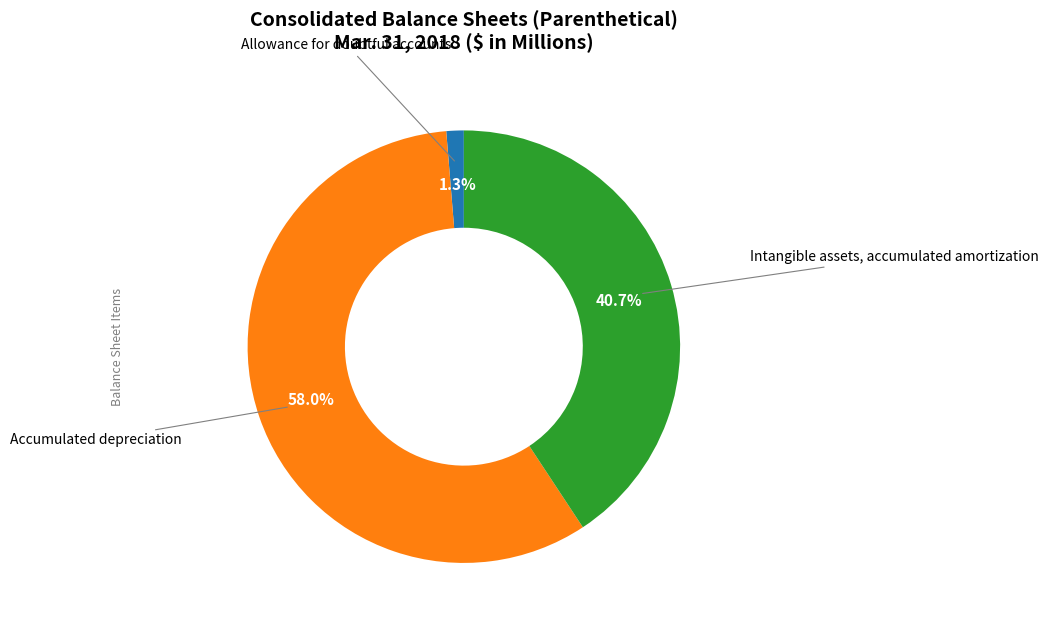

To the nearest percent, what is the difference between the Allowance for doubtful accounts and Accumulated depreciation slice percentages?

57%